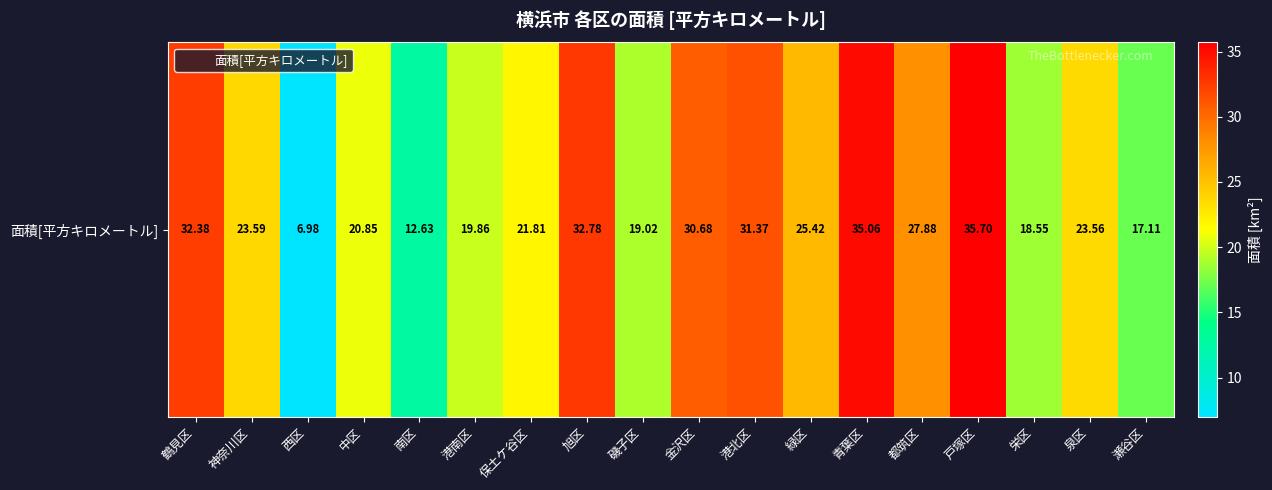

What is the minimum value shown in the chart?

7.0